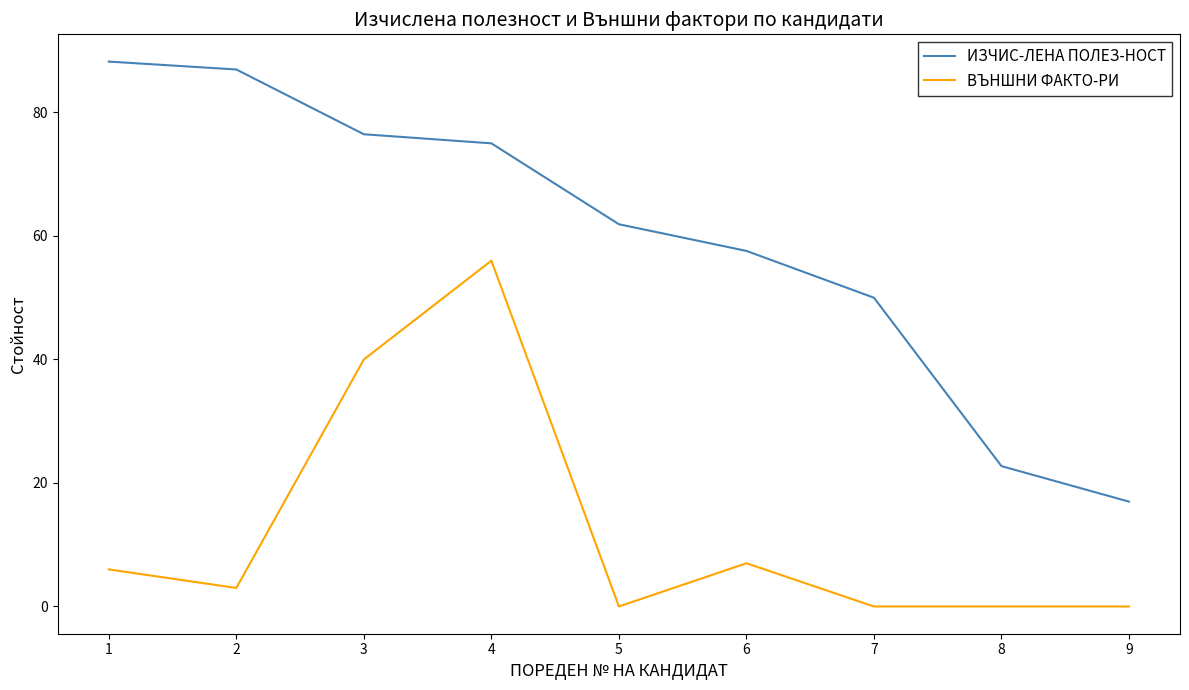

What is the maximum value for ВЪНШНИ ФАКТО-РИ?

56.0